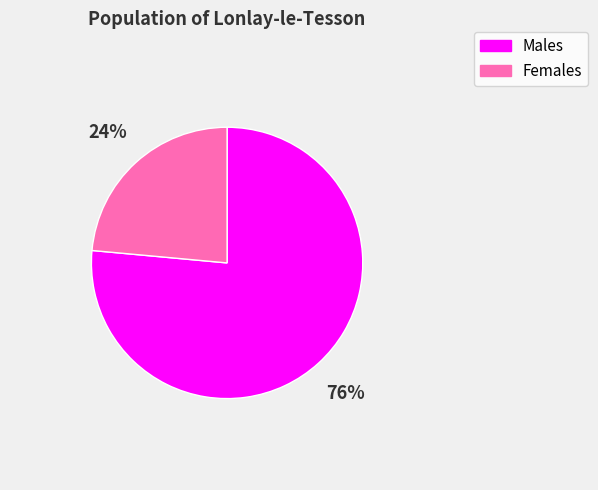

Do Females and Males together represent more than half of the pie?

Yes